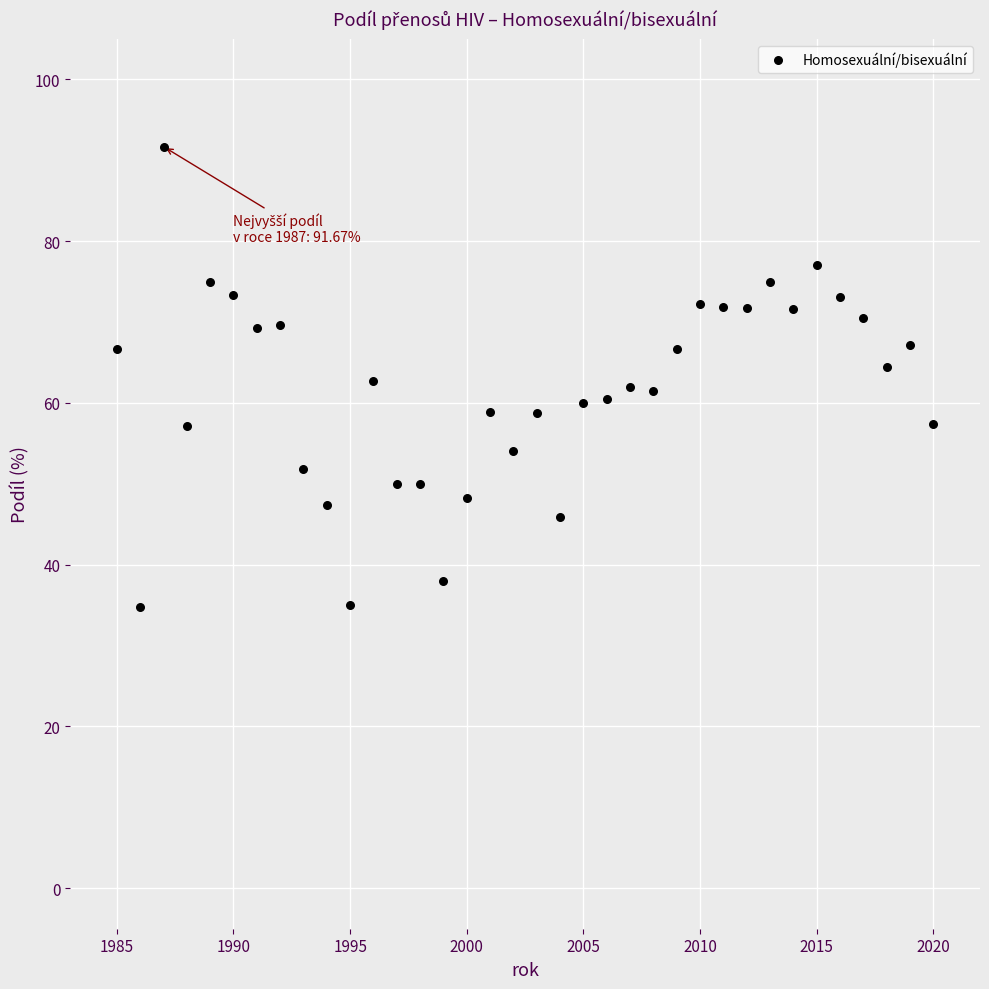

What is the range of Y values (max minus min)?

56.9